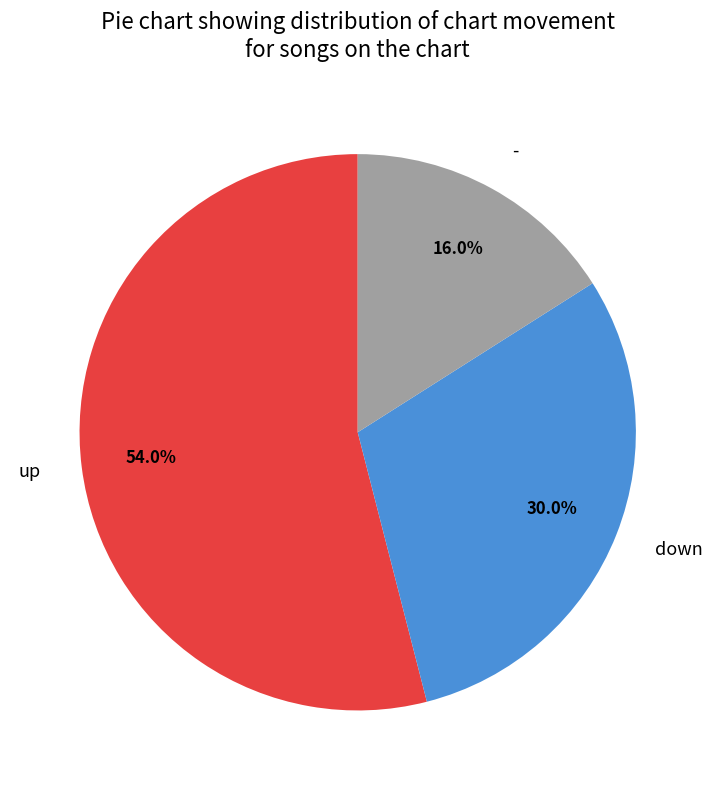

How much of the chart is everything except up?

46.0%